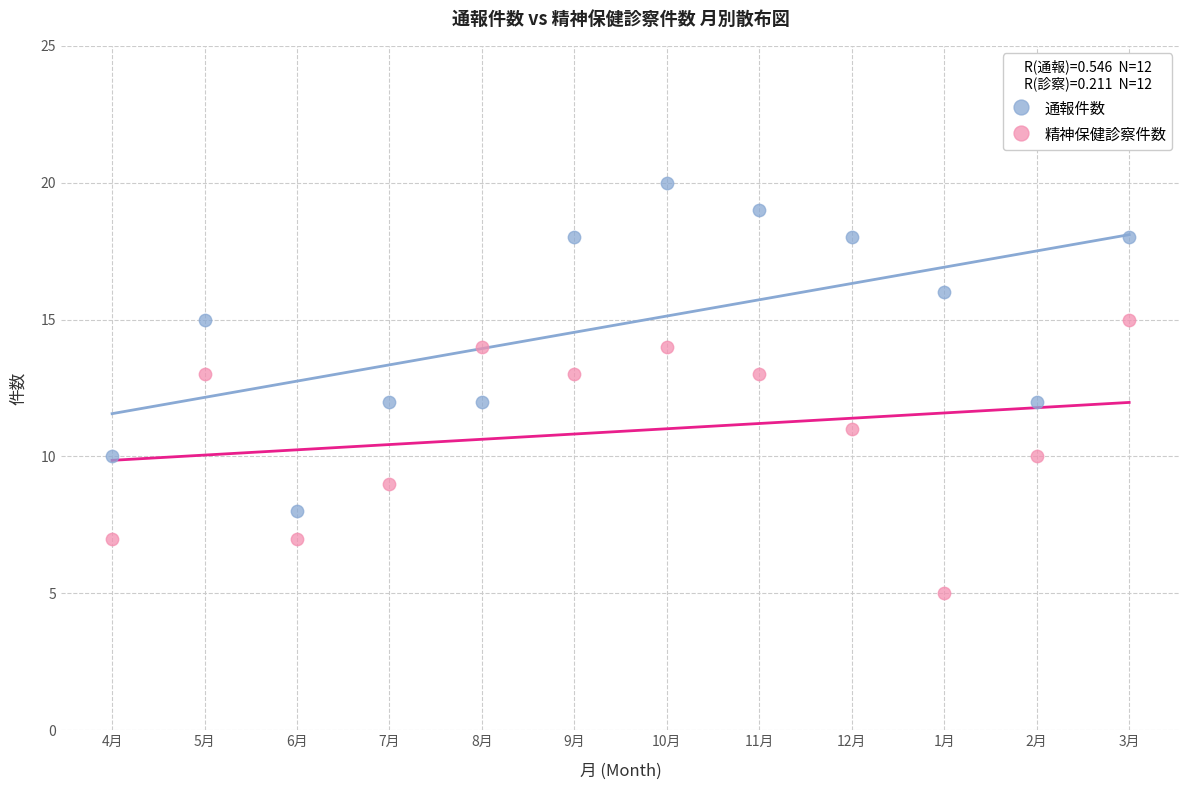

Which series contains the highest Y value?

通報件数